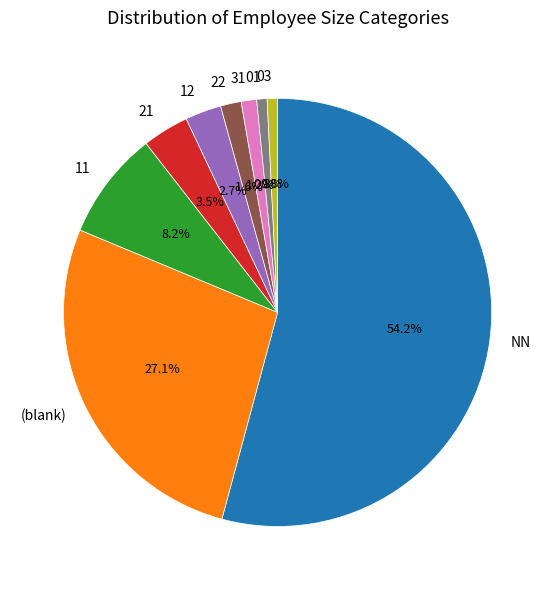

Which category has the biggest portion of the pie?

NN